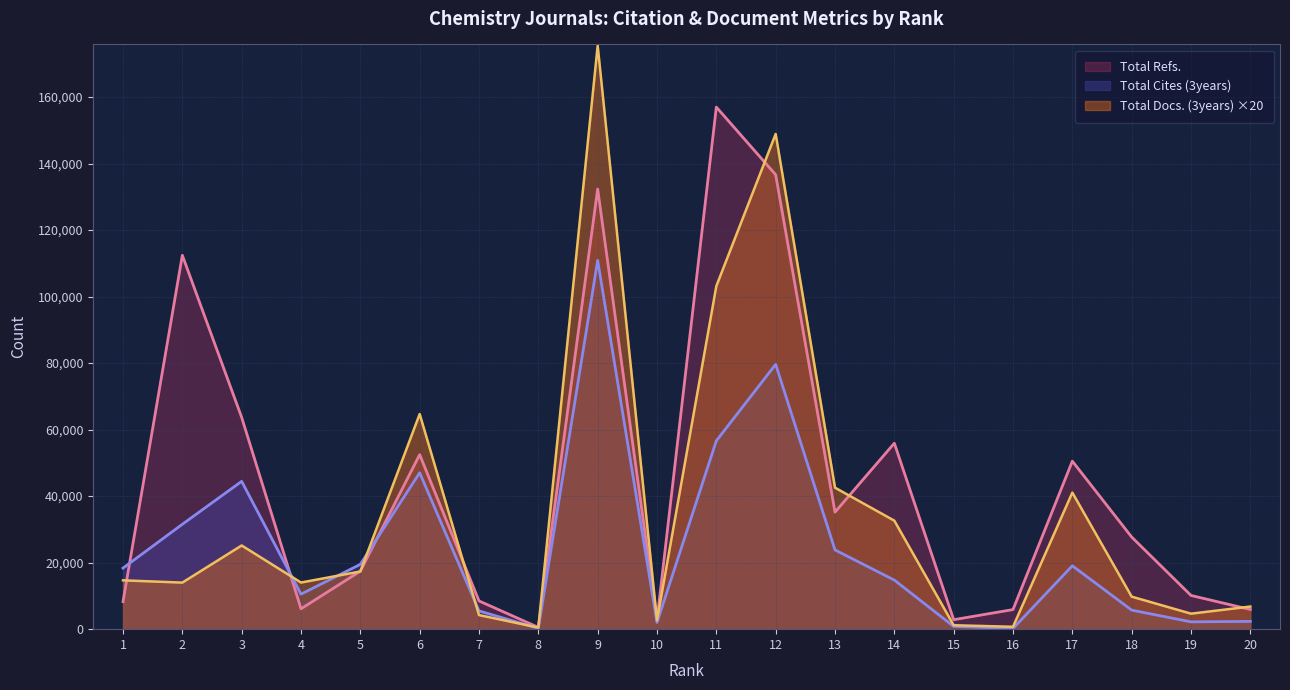

What is the sum of all Total Cites (3years) values?

495188